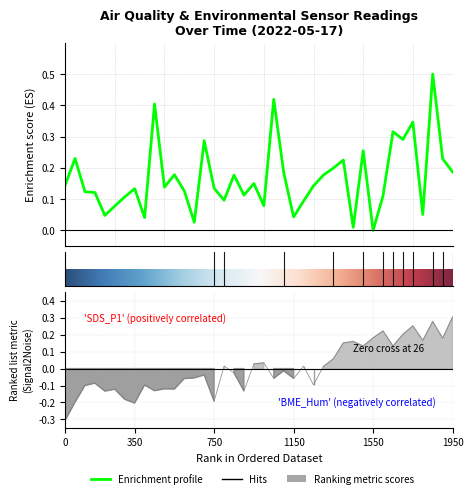

Is it true that BME280_humidity equals 0.0 at 00:51?

False